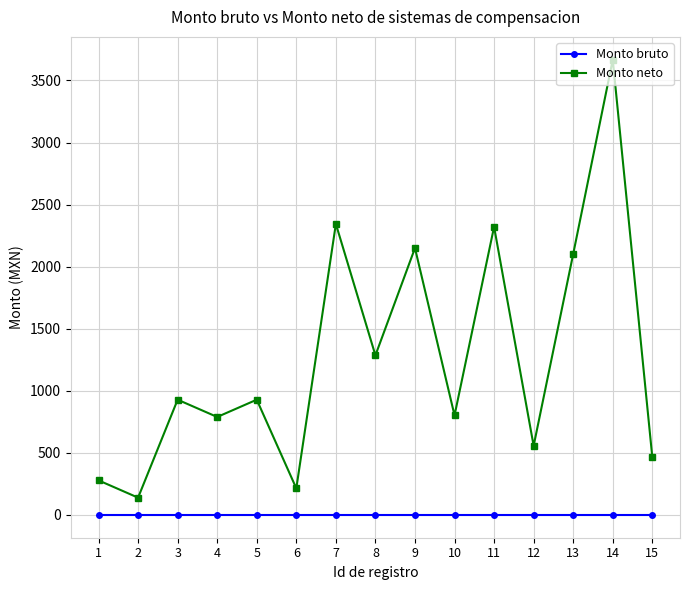

What is the sum of all Monto neto values?

18974.1